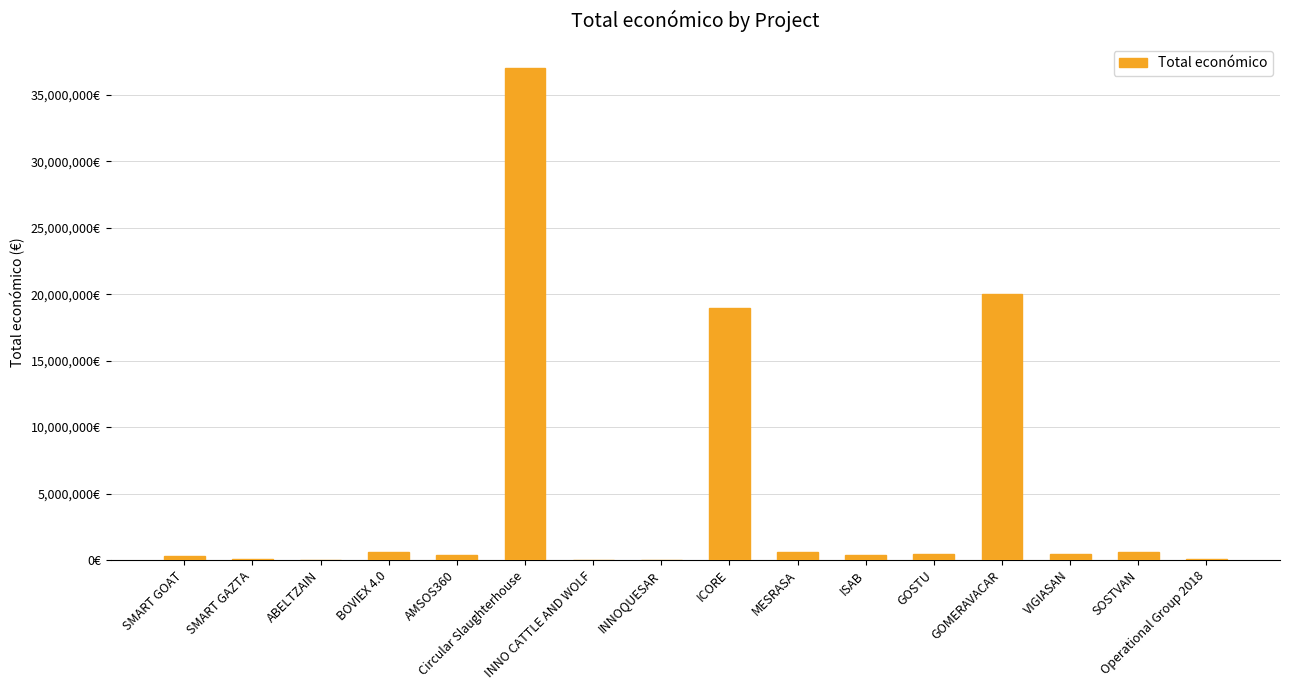

Are the bars horizontal?

No